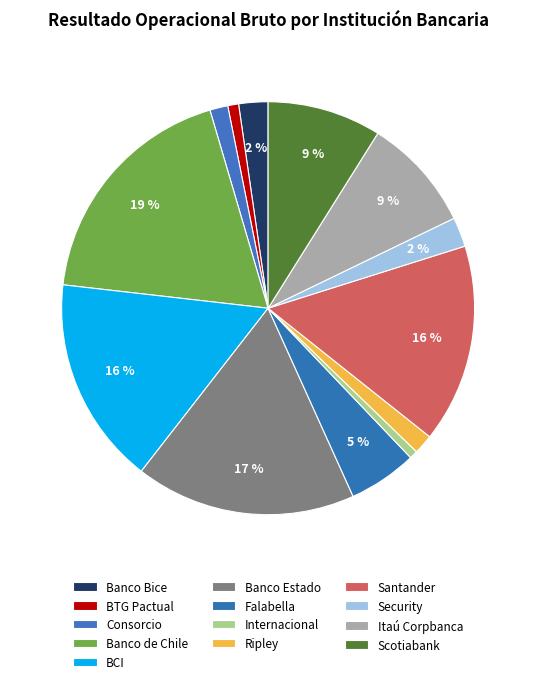

Rank the categories by value from lowest to highest.

Banco Internacional, Banco BTG Pactual Chile, Banco Consorcio, Banco Ripley, Banco Bice, Banco Security, Banco Falabella, Itaú Corpbanca, Scotiabank Chile, Banco Santander-Chile, Banco de Crédito e Inversiones, Banco del Estado de Chile, Banco de Chile